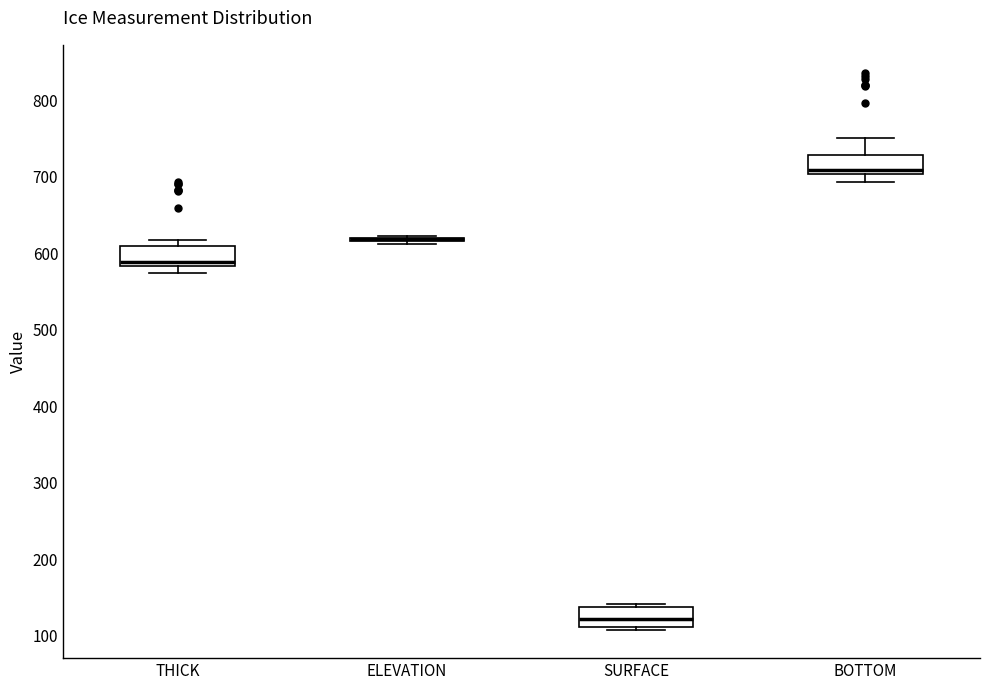

Where does the upper whisker of the box for BOTTOM end on the y-axis? The values are not printed on the chart, so give them approximately, as read against the axis.

750